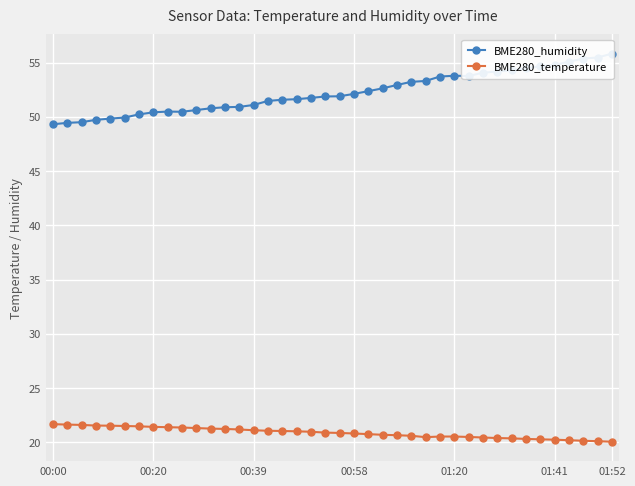

Which series has the widest spread of values?

BME280_humidity